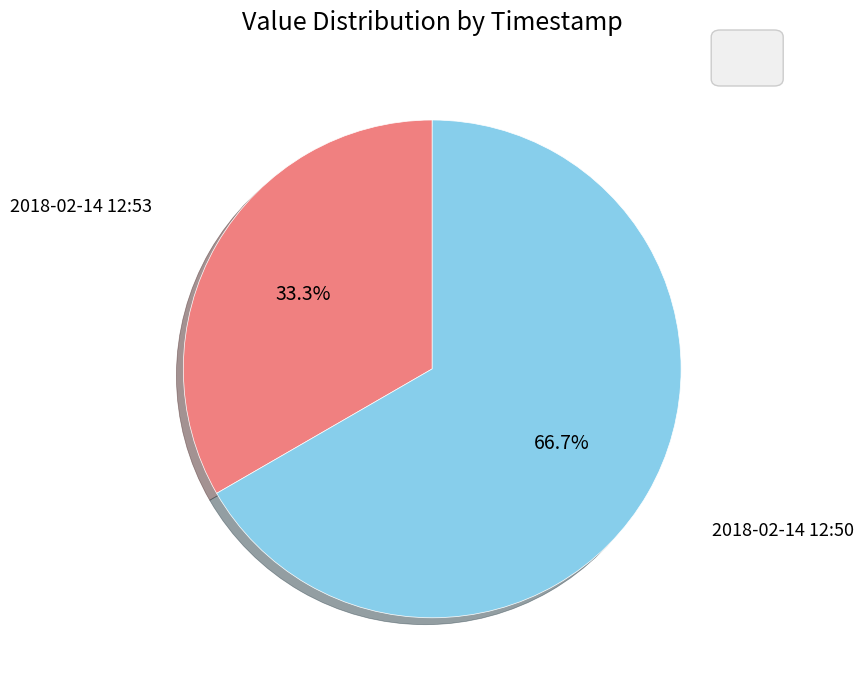

Is there any slice that represents more than half of the pie?

Yes